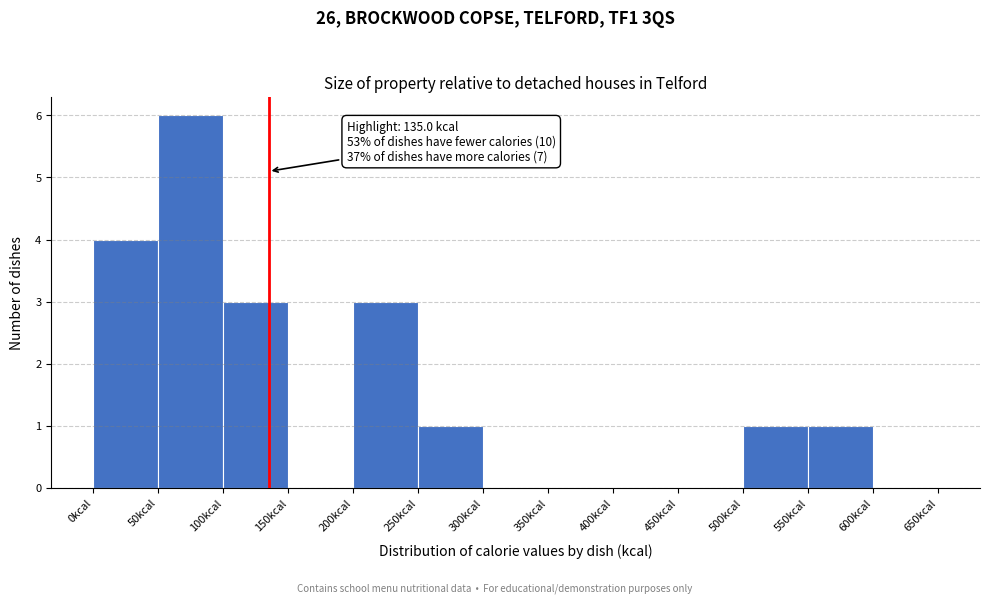

Over which range of the x-axis is the bar tallest?

50 to 100